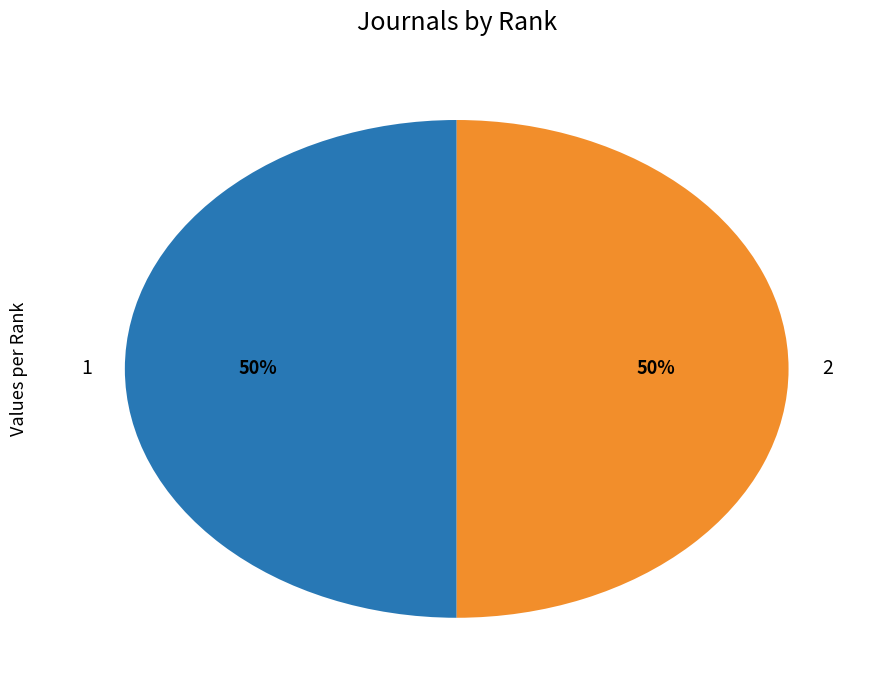

True or false: 1 accounts for 57% of the total.

False